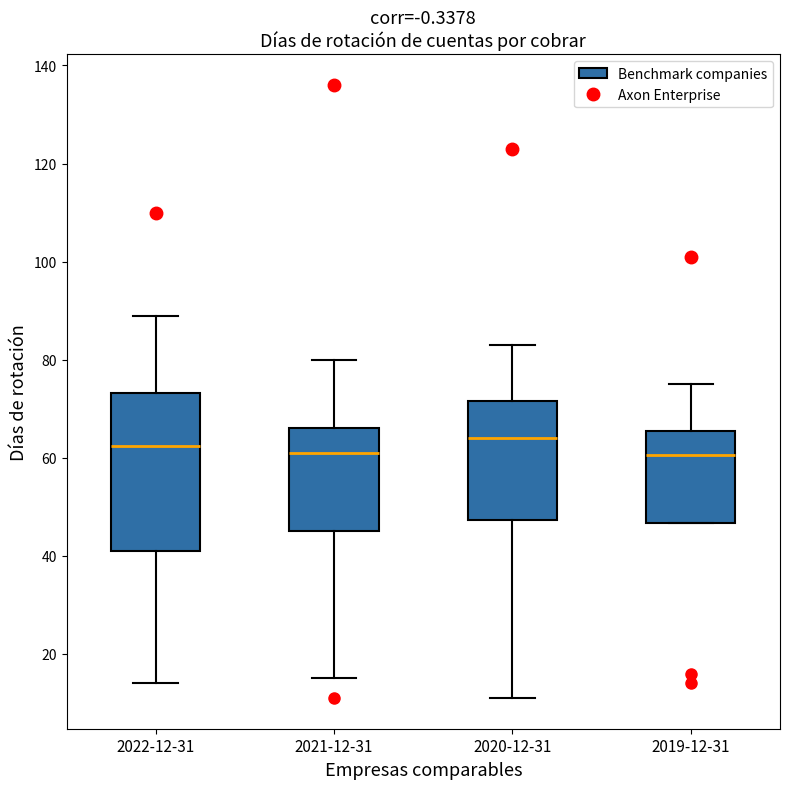

Comparing the boxes themselves (not the whiskers), which one is the tallest?

2022-12-31